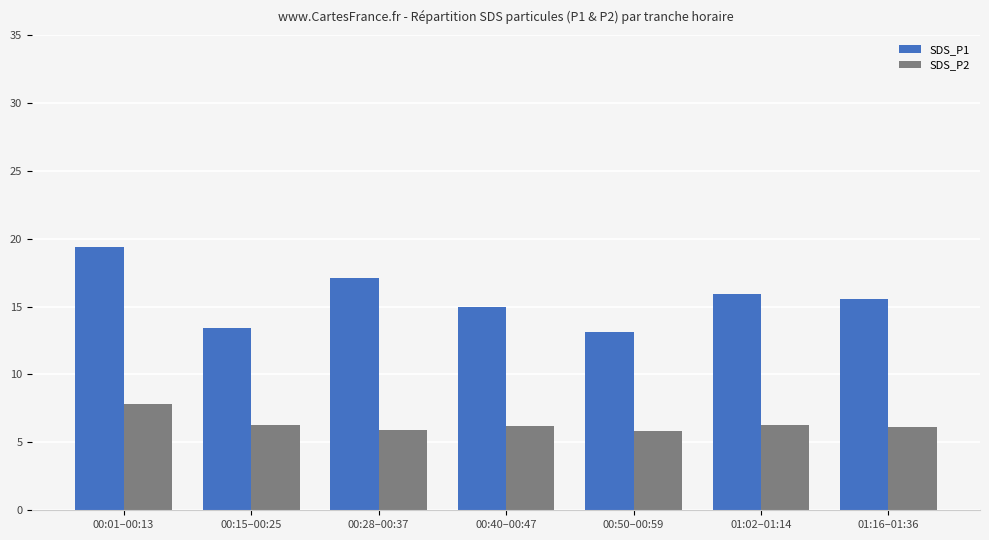

What is the total value across all series at 00:01–00:13?

27.2